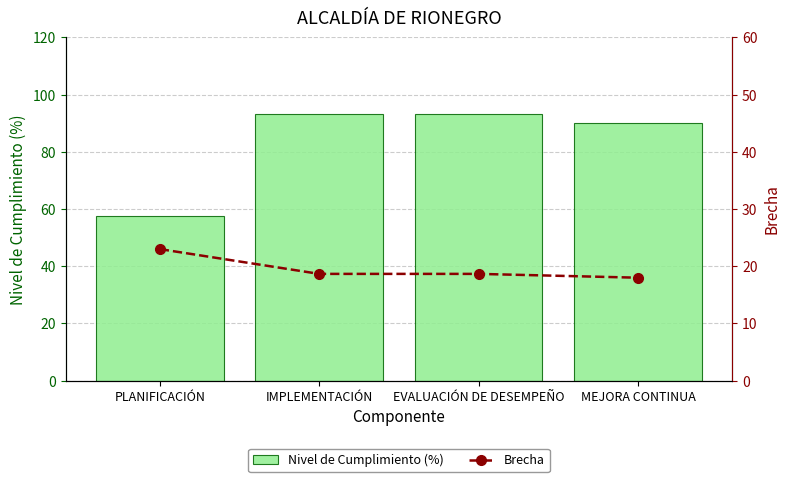

Reading left to right, extract all data points from this chart.

Nivel de Cumplimiento (%): 57.5	93.3	93.3	90.0
Brecha: 23.0	18.7	18.7	18.0